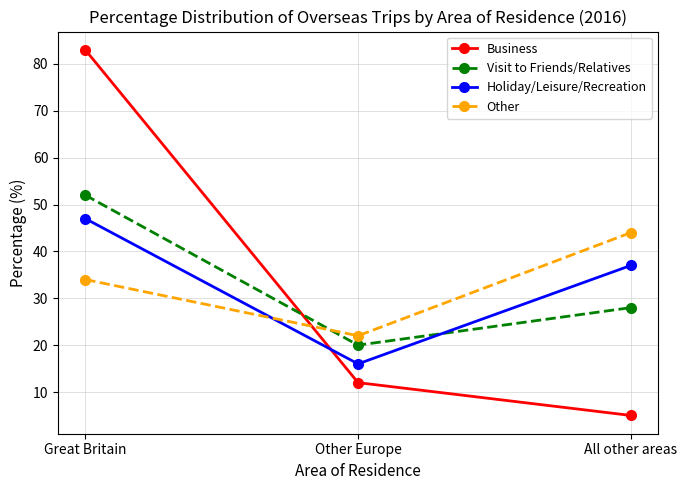

Is this an area chart (filled region under the line)?

No